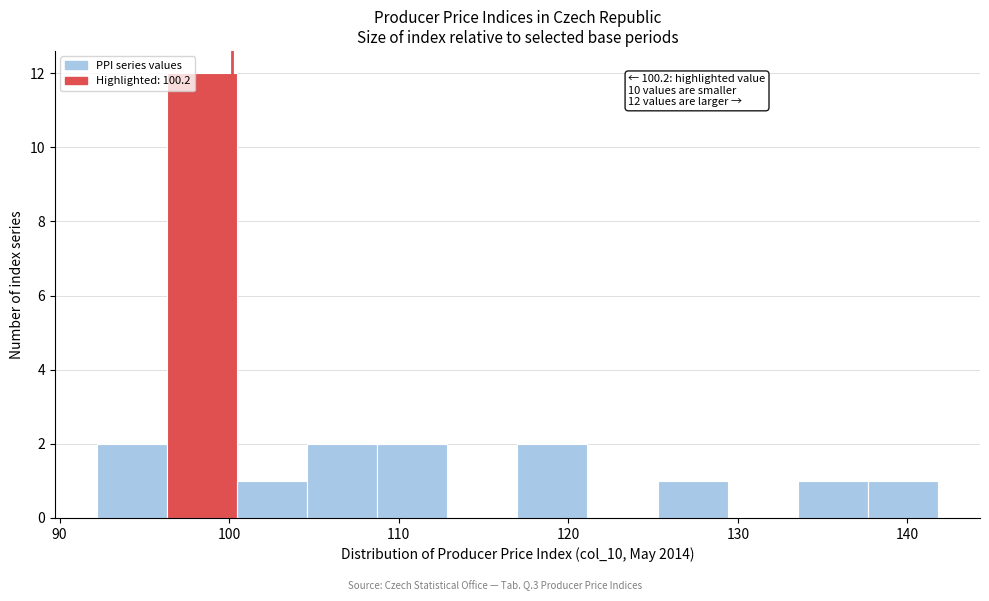

Which range on the x-axis has the tallest bar?

96 to 100